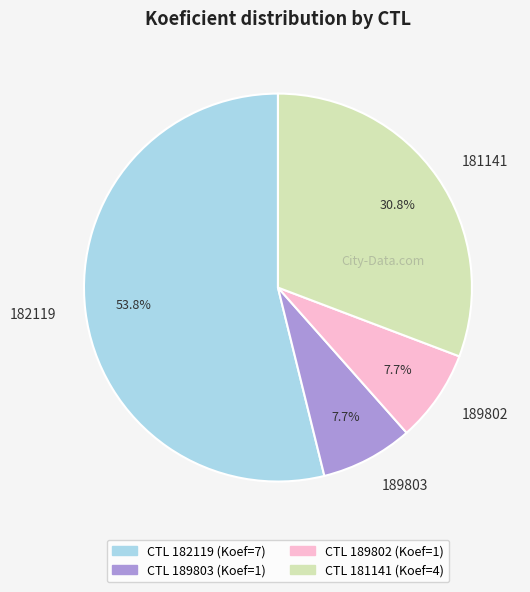

To the nearest percent, what is the difference between the largest and smallest slice percentages?

46%